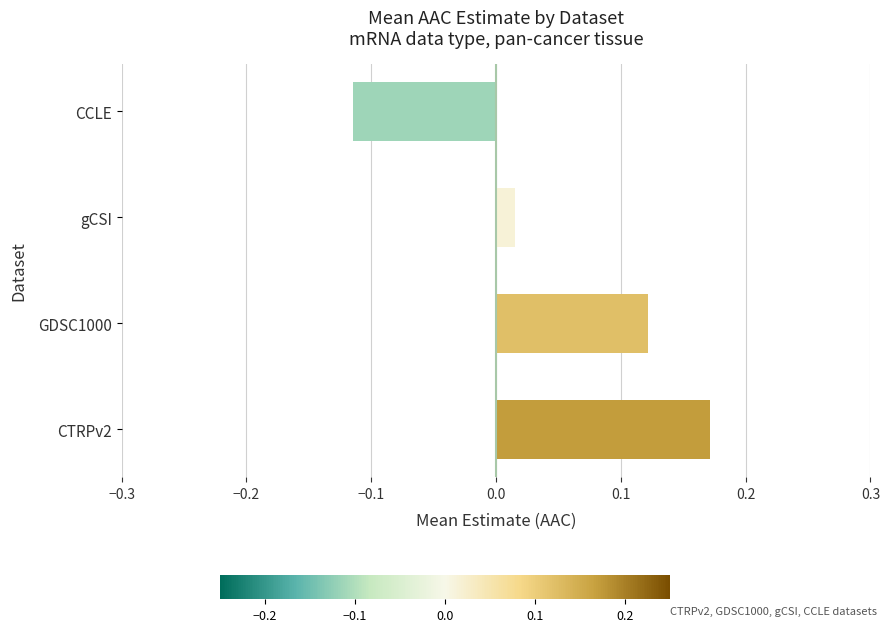

What is the difference between the maximum and minimum values?

0.3